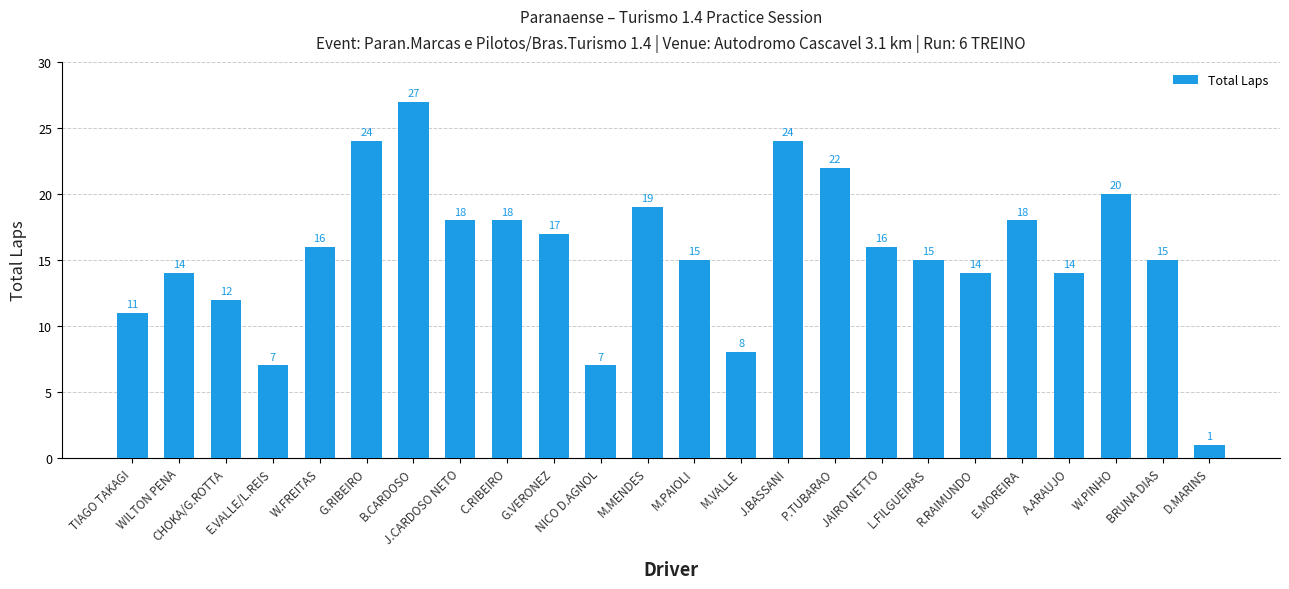

At which category does the chart reach its minimum across all series?

D.MARINS